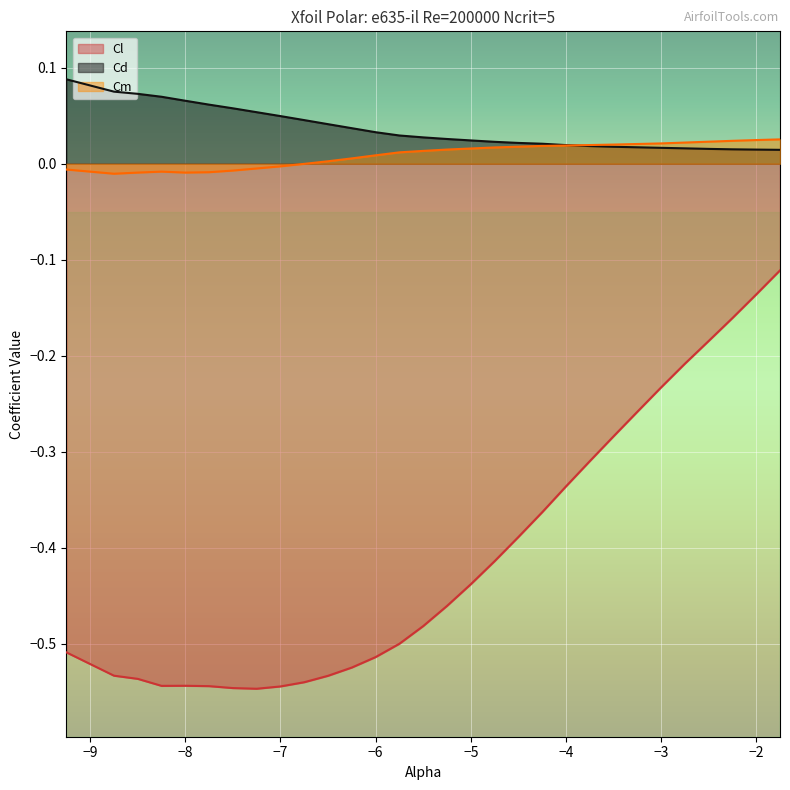

What is the difference between the maximum and minimum values in the Cd series?

0.1